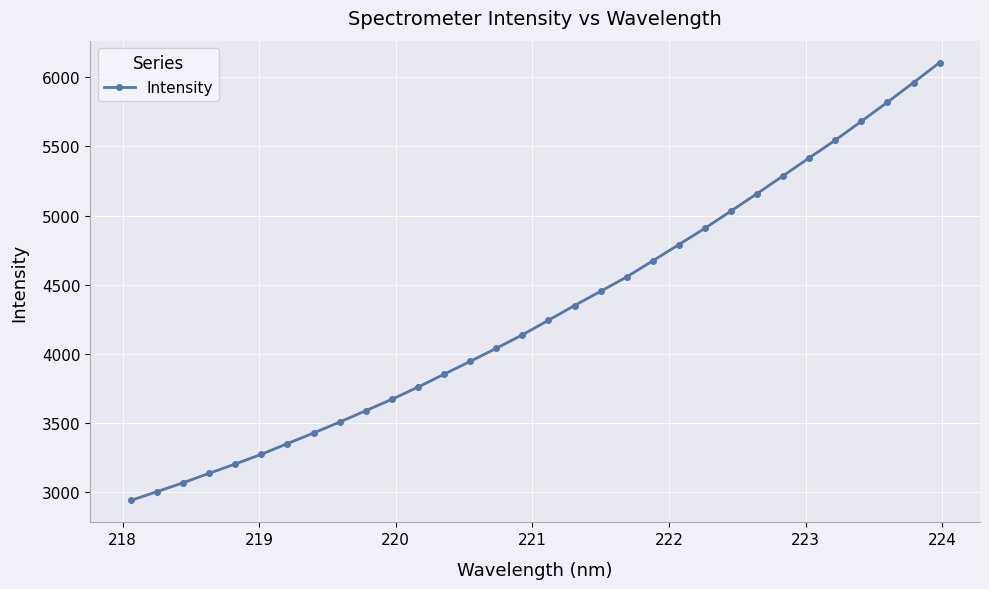

What is the maximum value shown in the chart?

6107.3